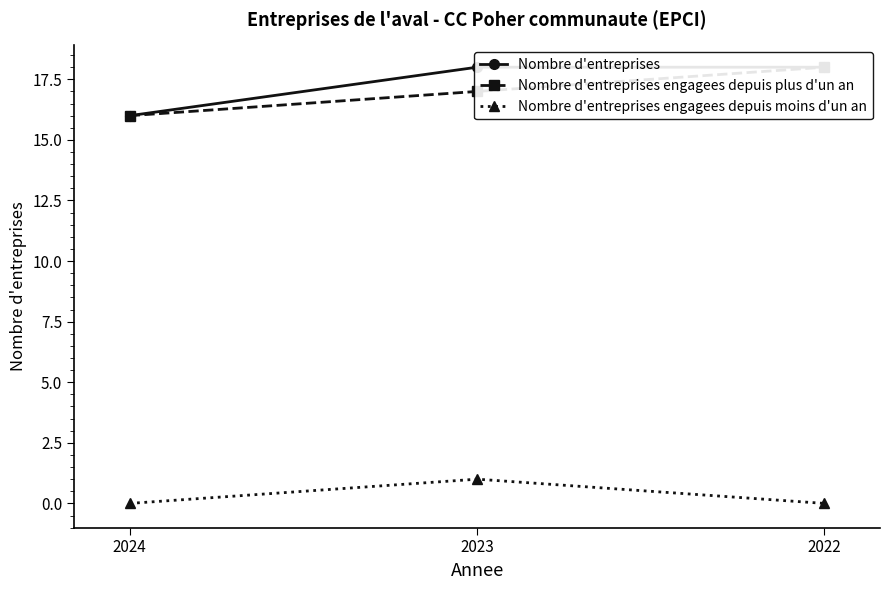

Reading right to left, transcribe all the data shown in this chart.

Nombre d'entreprises: 18	18	16
Nombre d'entreprises engagees depuis plus d'un an: 18	17	16
Nombre d'entreprises engagees depuis moins d'un an: 0	1	0